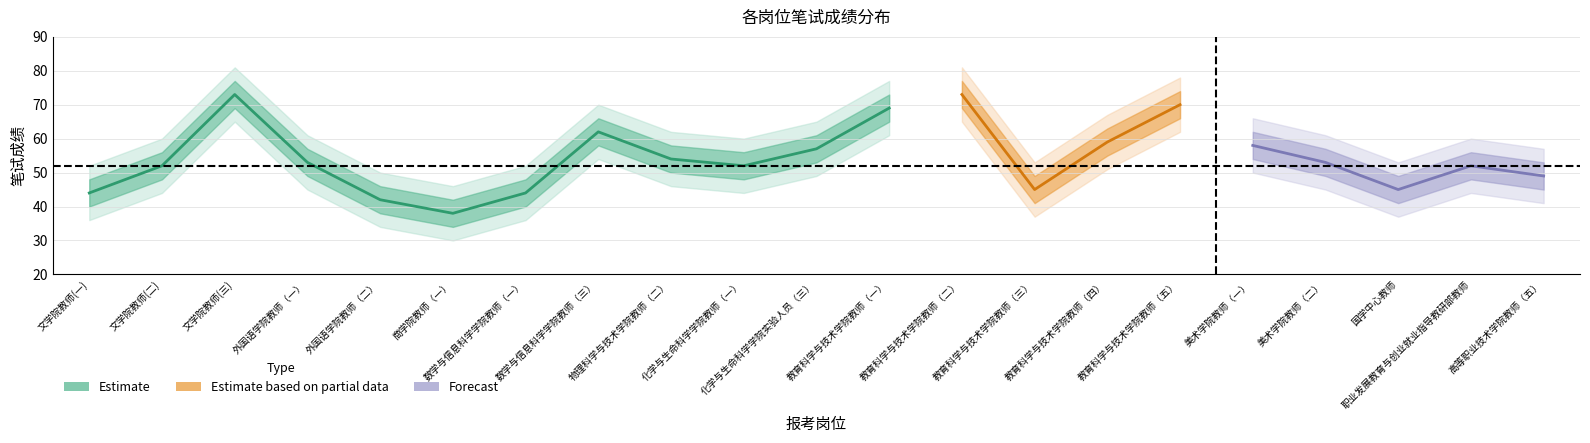

What is the maximum value shown in the chart?

81